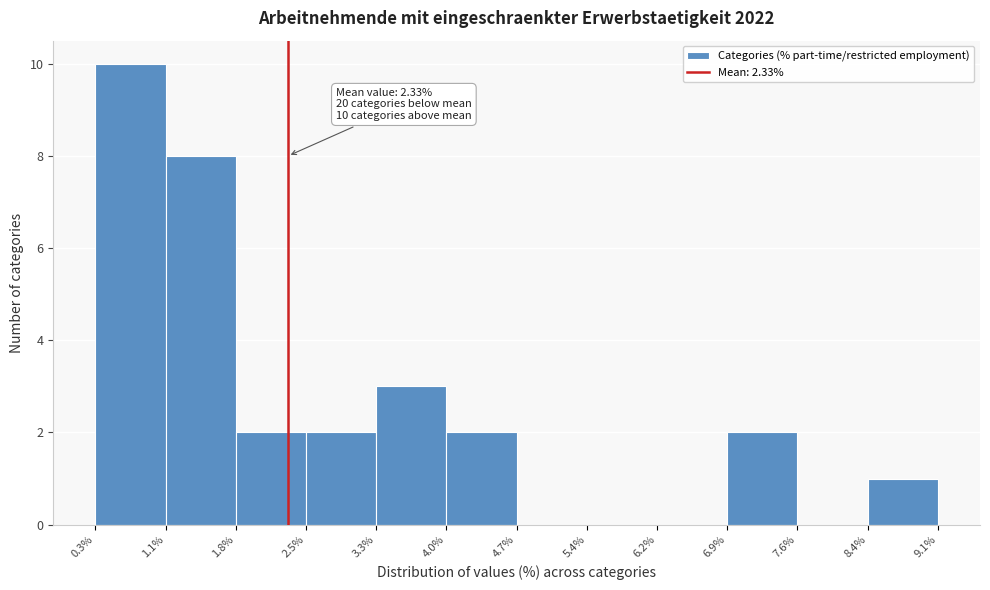

Over which range of the x-axis is the bar tallest?

0.3% to 1.1%